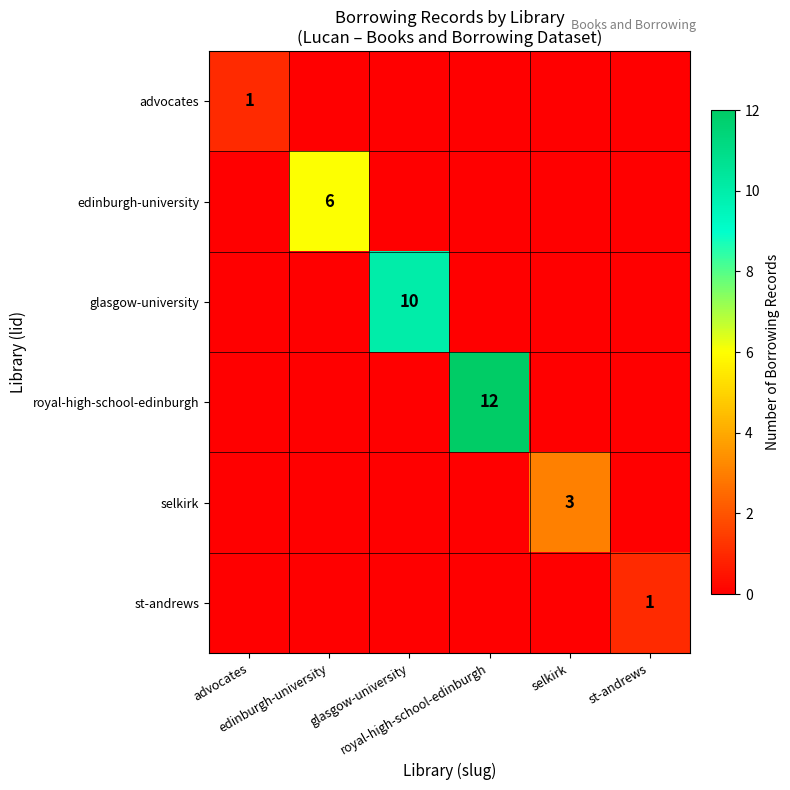

True or false: glasgow-university has a value of 0 at advocates.

True